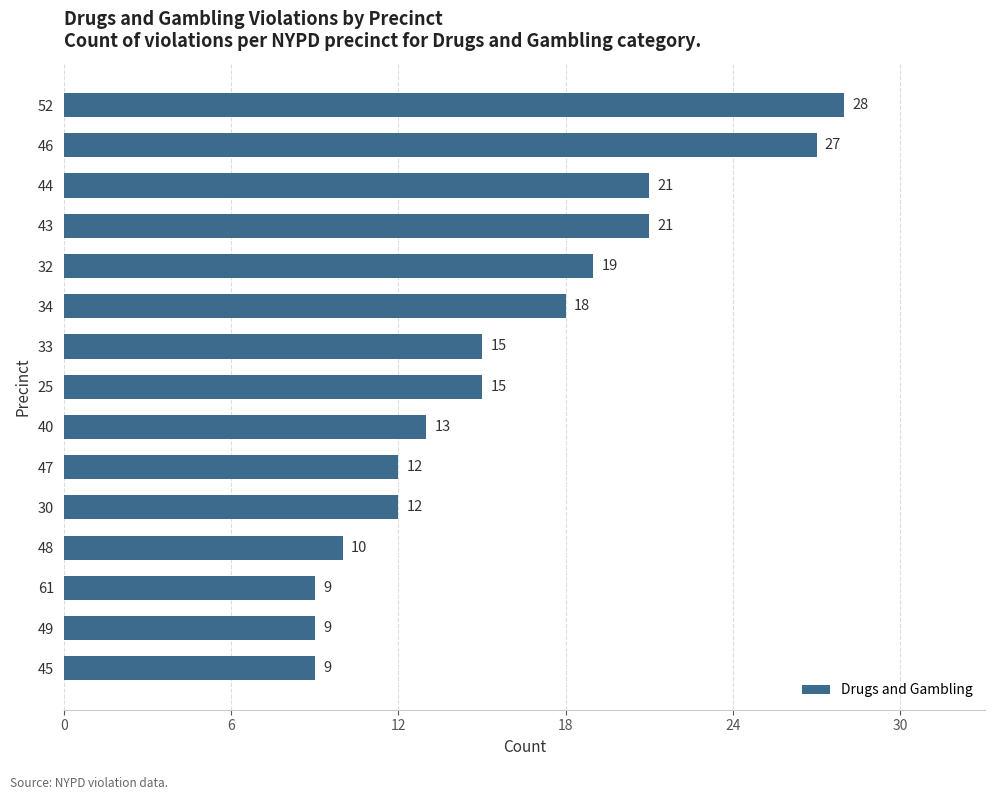

What is the maximum value shown in the chart?

28